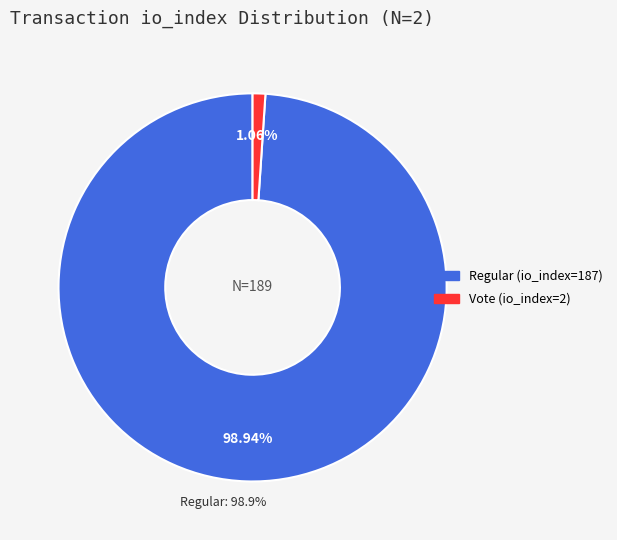

To the nearest percent, what is the average slice percentage?

50%